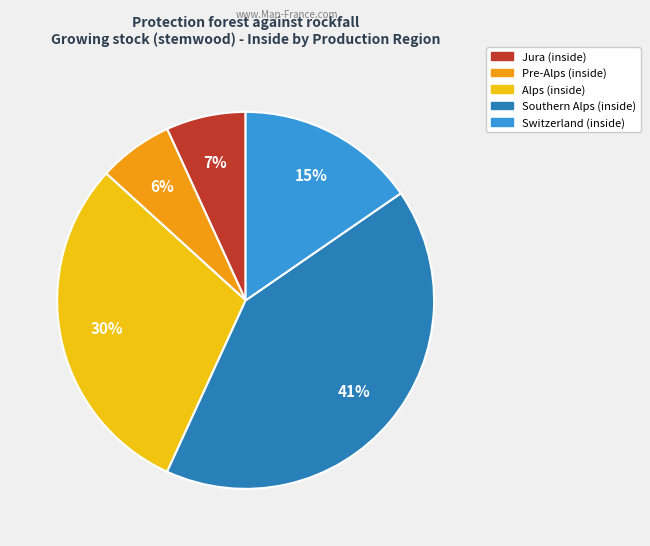

To the nearest percent, what is the difference between the largest and smallest slice percentages?

35%